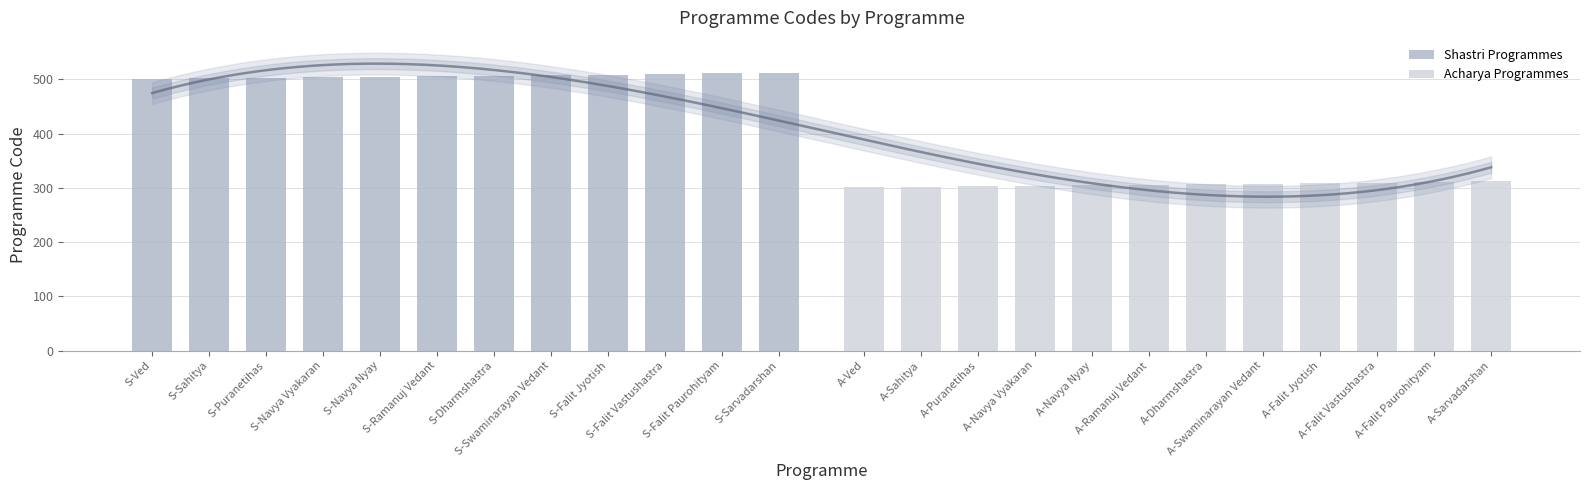

At which category is the sum across all series the highest?

S-Sarvadarshan